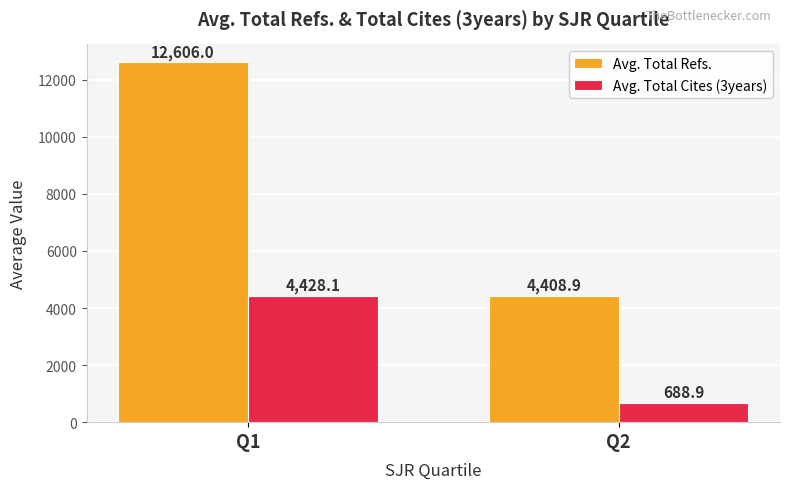

At how many categories does at least one series exceed 6245?

1